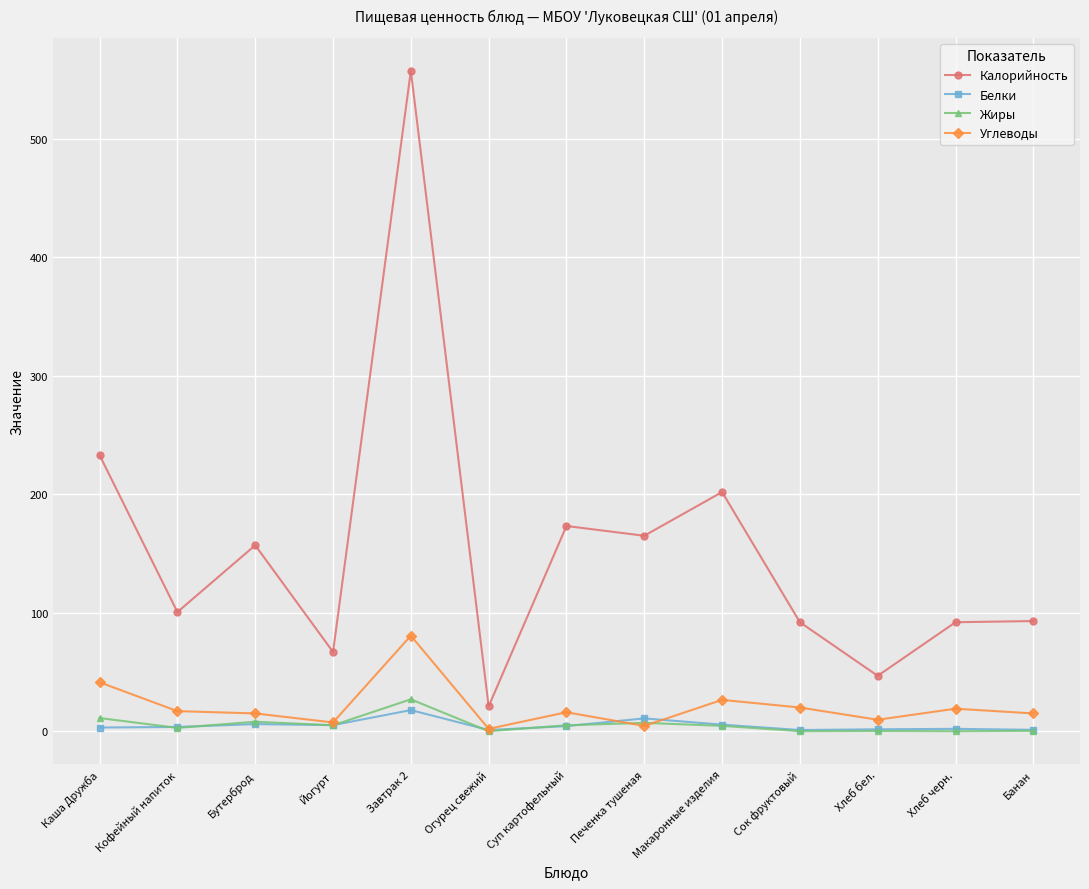

How many lines are shown in the chart?

4